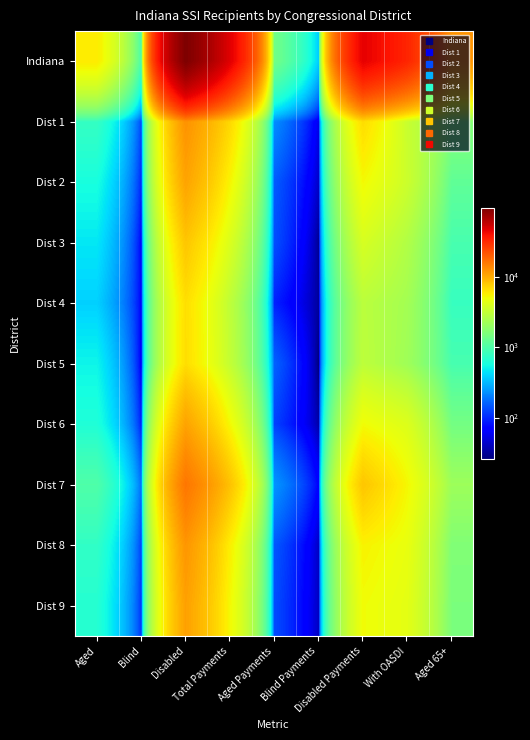

At which category is the sum across all series the highest?

Disabled